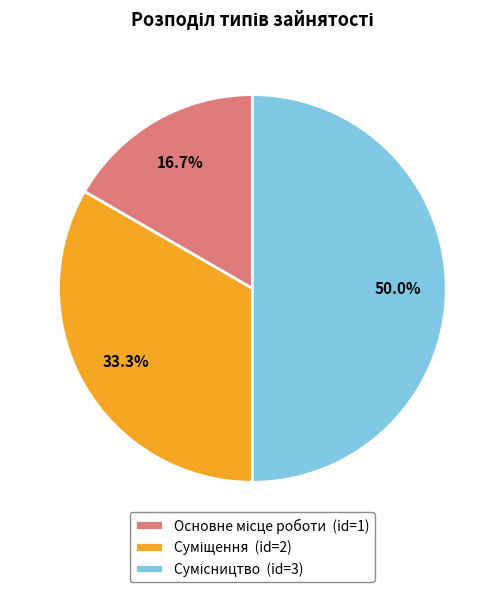

To the nearest percent, what is the difference between the largest and smallest slice percentages?

33%